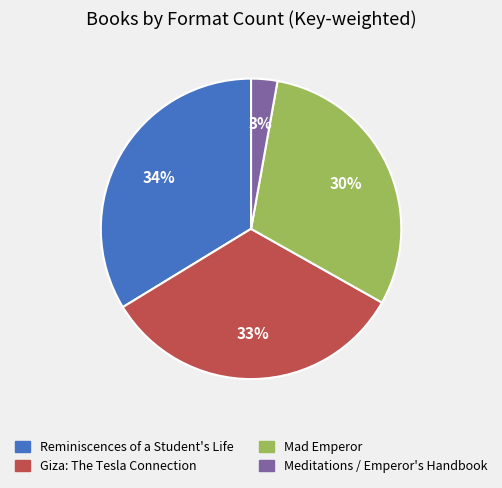

Is there any slice that represents more than half of the pie?

No